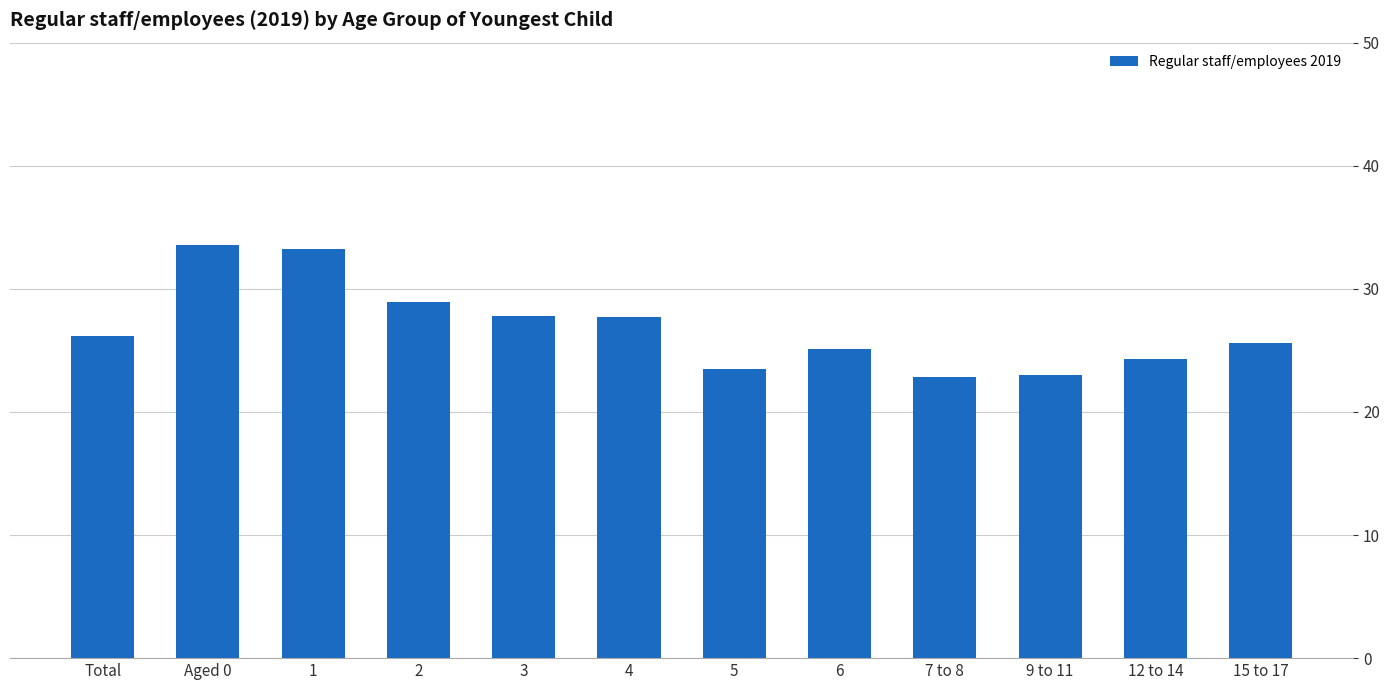

What is the minimum value shown in the chart?

22.8